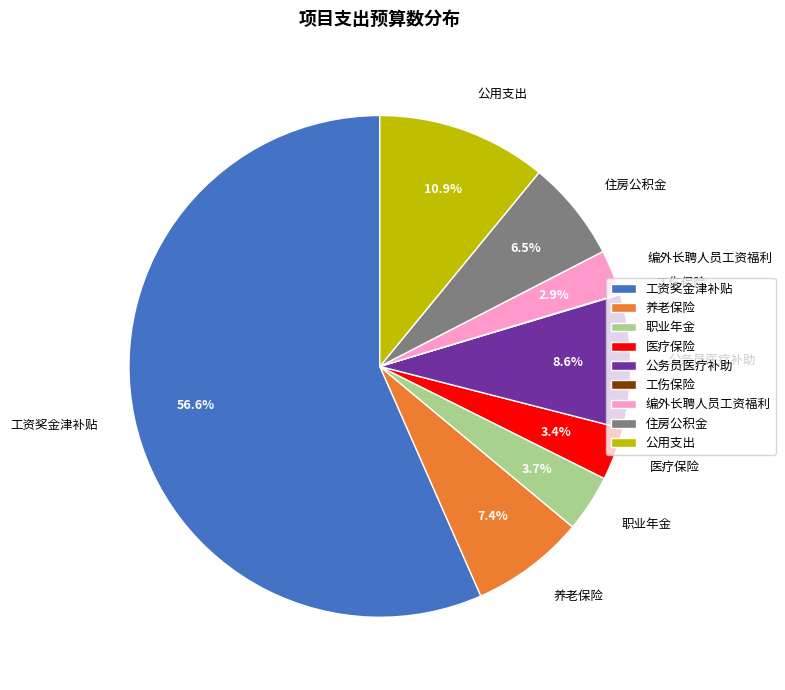

Which category has the biggest portion of the pie?

工资奖金津补贴